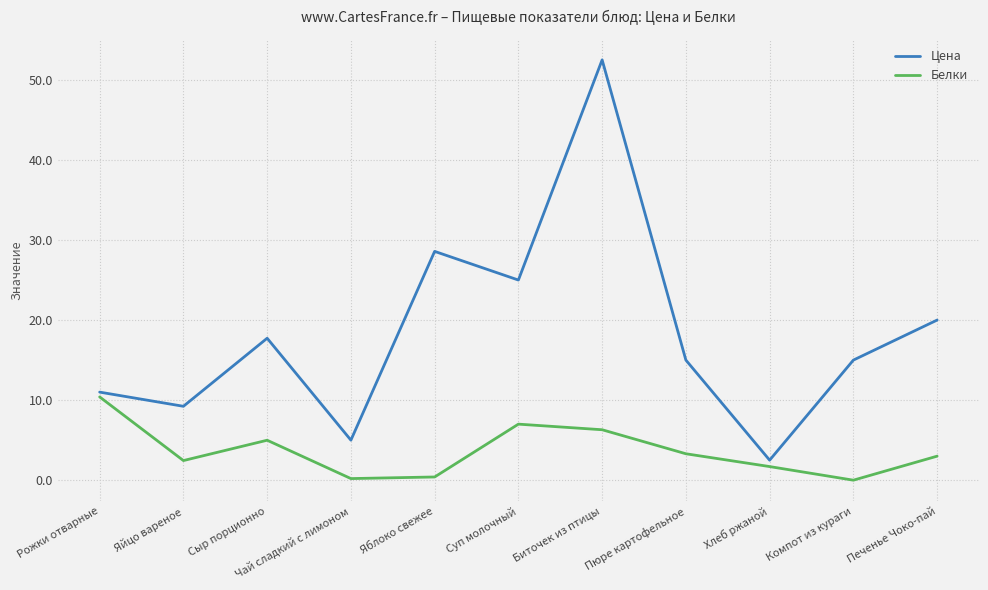

What position from the right is Пюре картофельное?

4